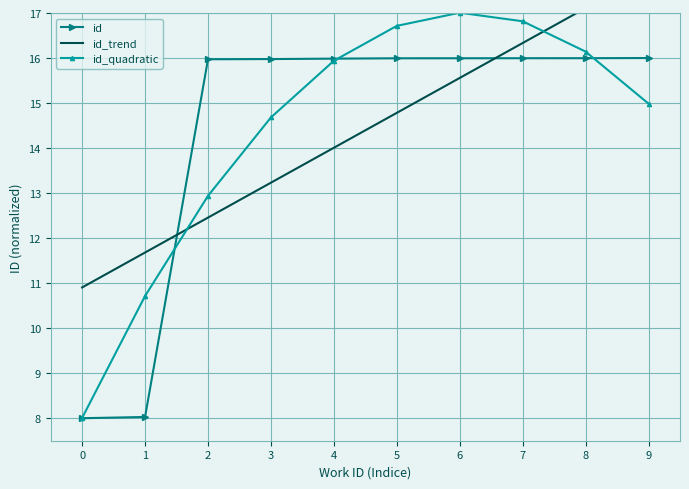

What is the value of the id point at the 9th from the left?

16.0